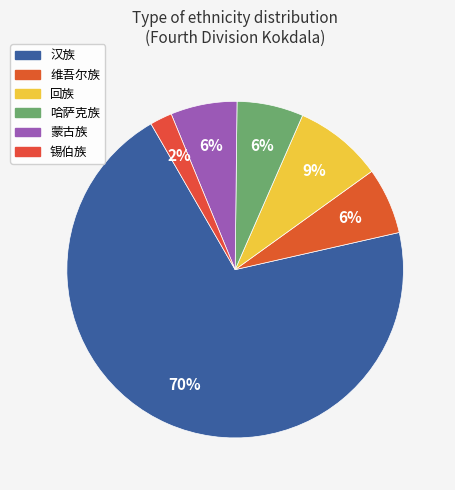

Is it true that 哈萨克族 is 6% of the pie?

True